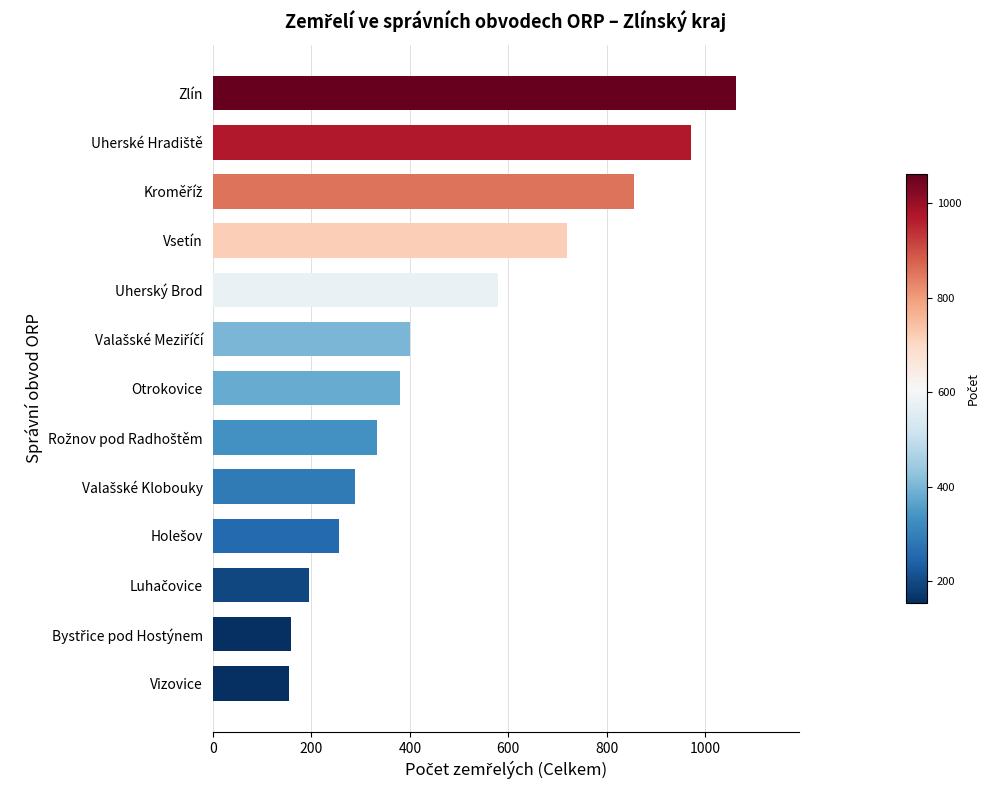

Where is the data nearest to the value 608?

Uherský Brod